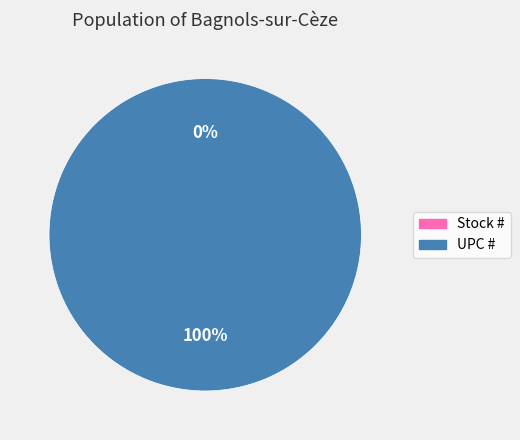

Which has a higher value, UPC # or Stock #?

UPC #